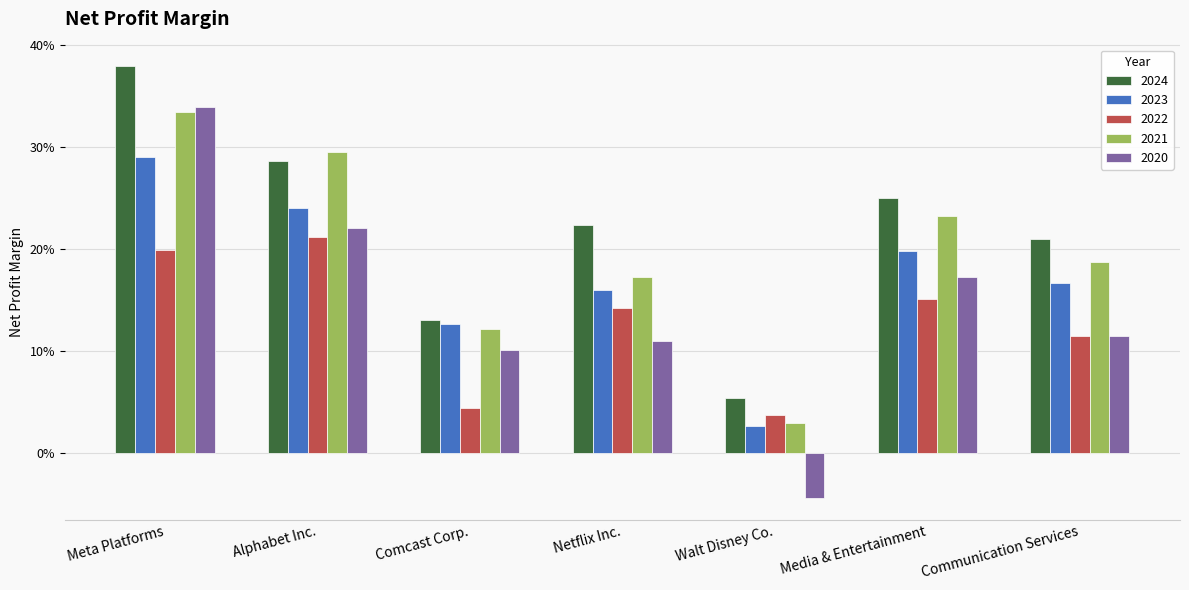

What is the maximum value for 2022?

0.2